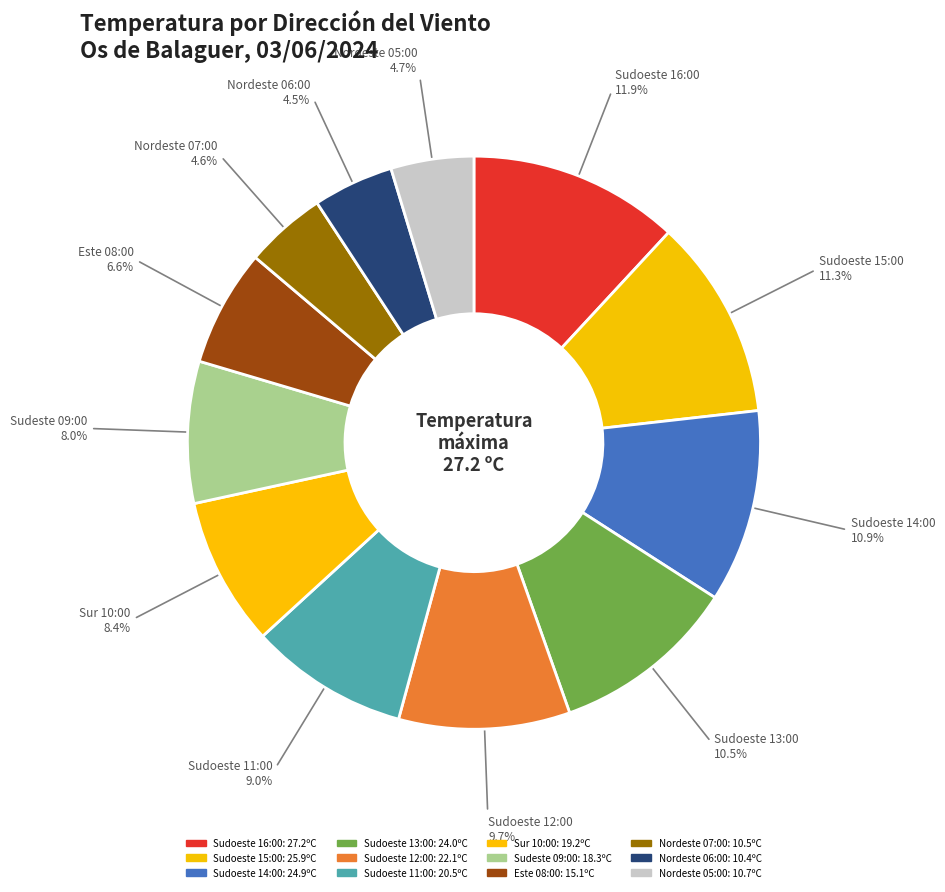

What is the total percentage of Sudoeste 12:00 and Sudoeste 13:00?

20.1%